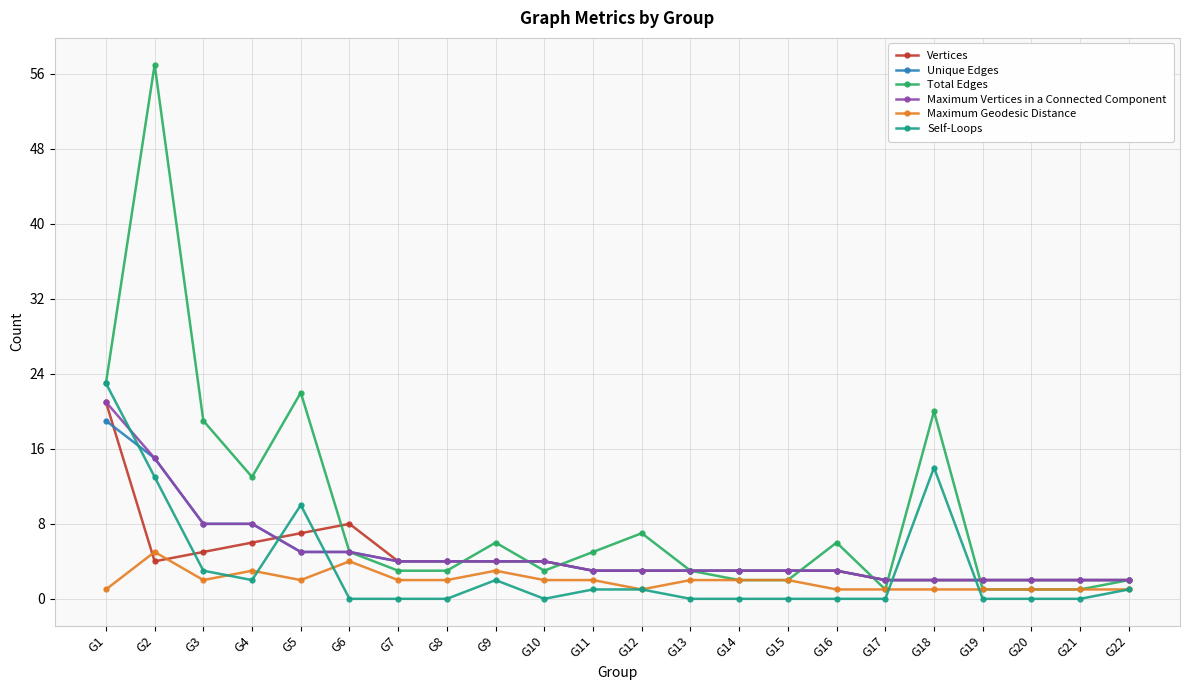

Between G2 and G4, which series saw the biggest shift?

Total Edges